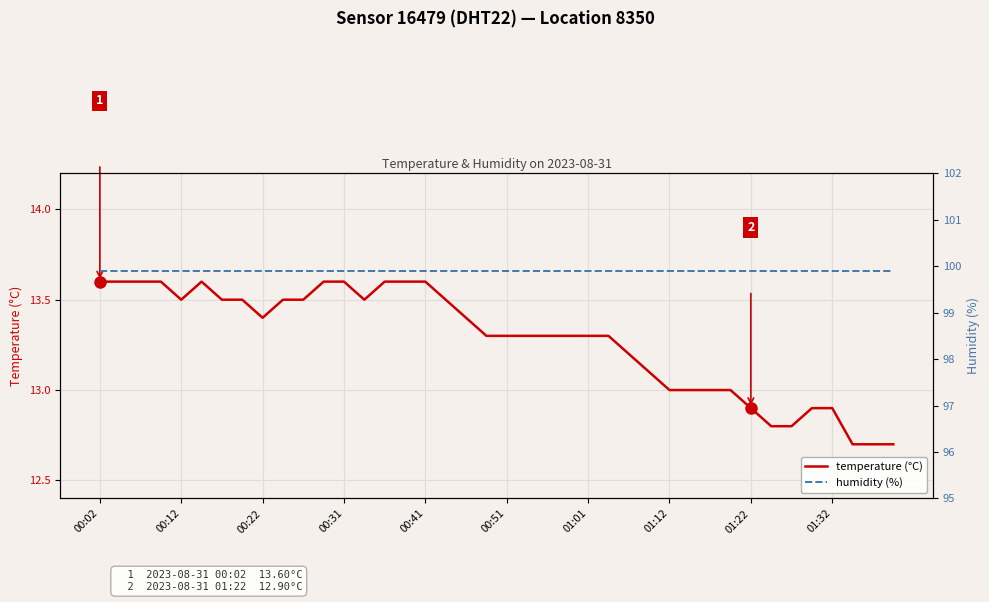

Which category has the highest value across all series?

00:02